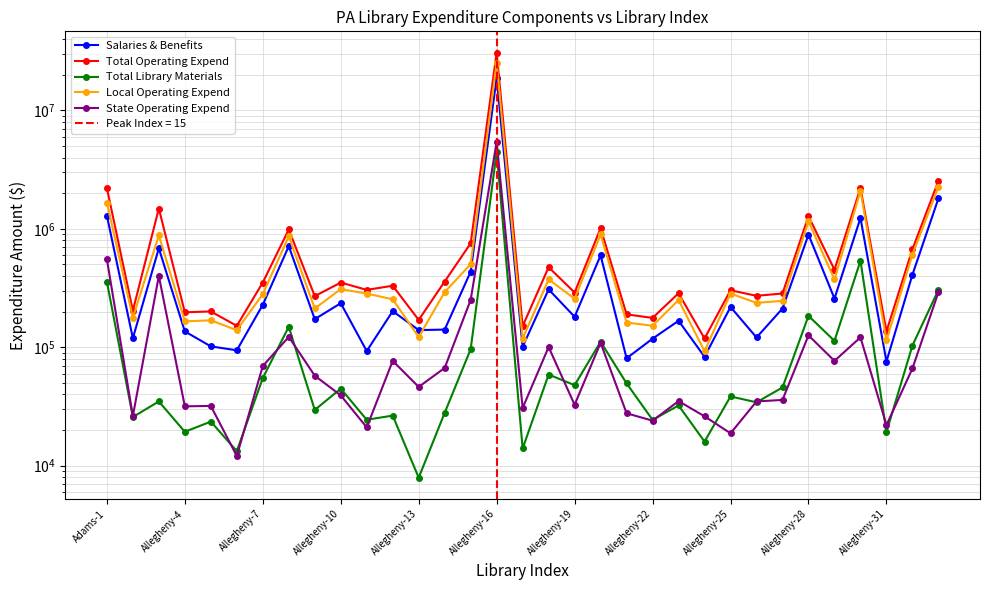

True or false: Salaries & Benefits has more than 0 points higher than both neighbors.

True